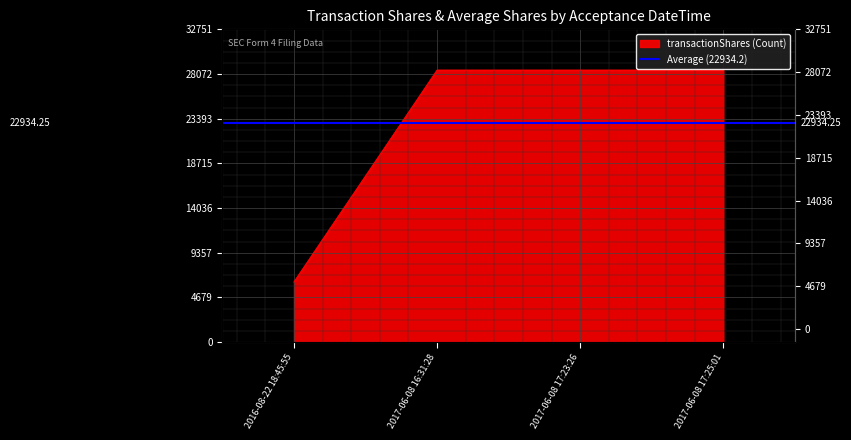

Reading left to right, what are all the values shown in this chart?

6300	28479	28479	28479